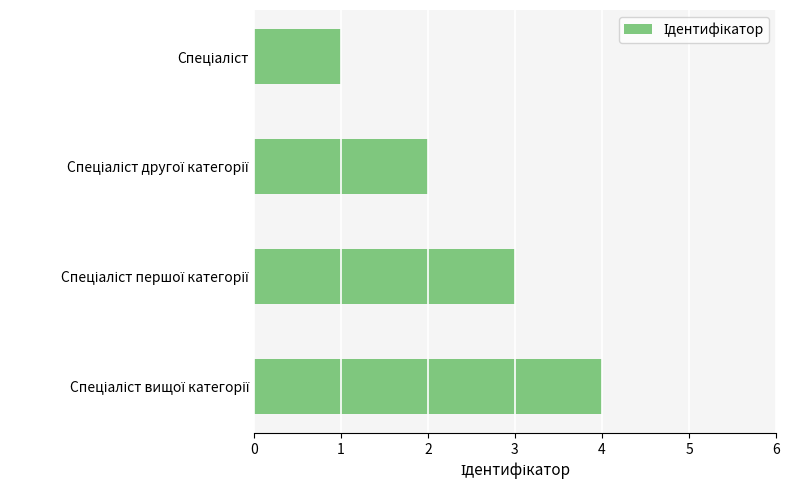

How many bars are there in total?

4